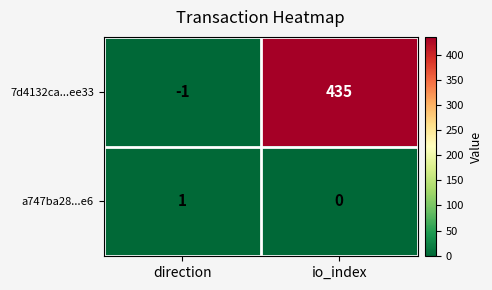

What is the difference between the 7d4132ca...ee33 values at io_index and direction?

436